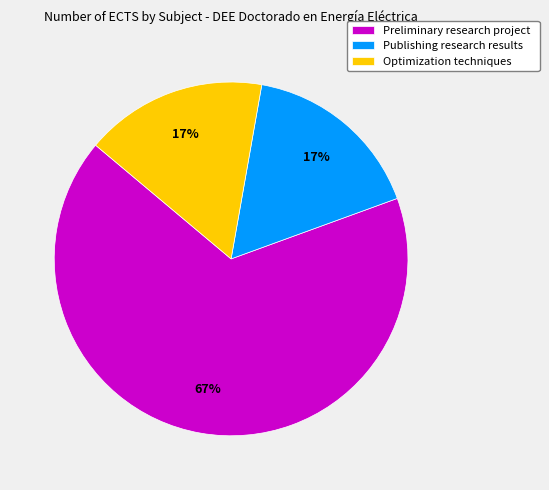

What is the ratio of the value at Publishing research results to the value at Optimization techniques?

1.0